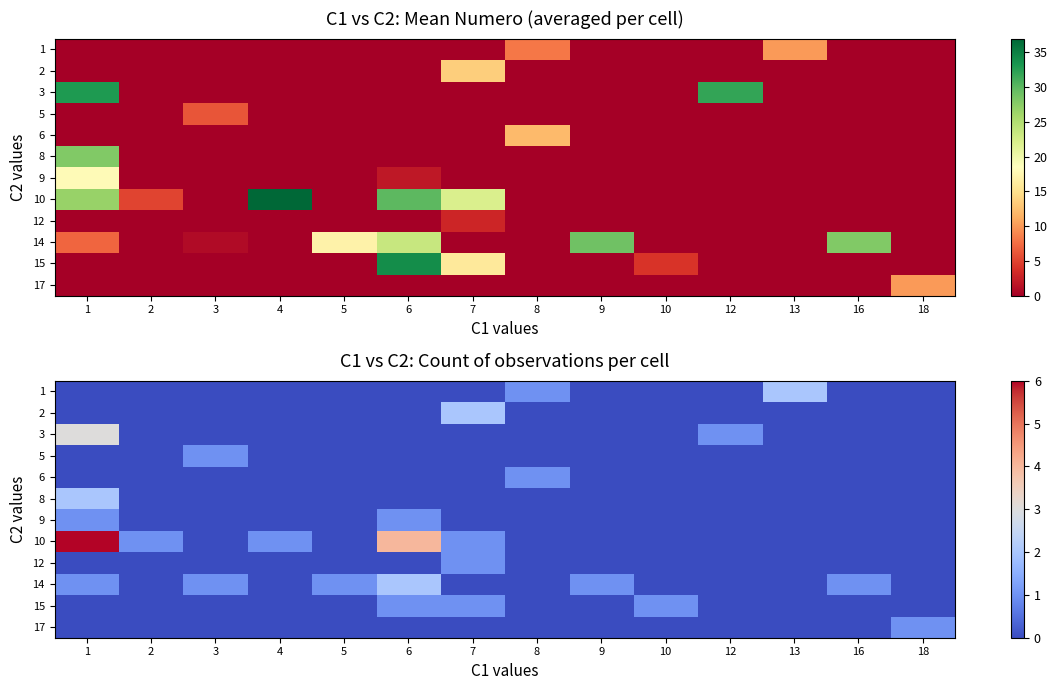

What is the sum of the row_0 values at 8 and 18?

1